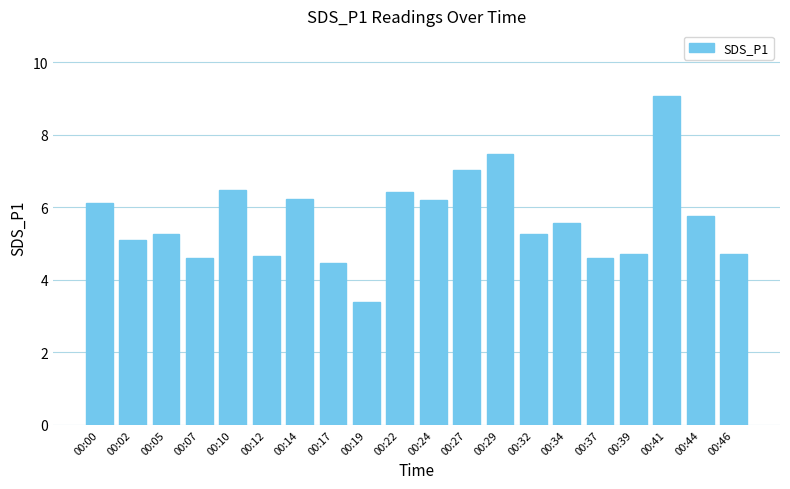

Which has a higher value, 00:07 or 00:32?

00:32